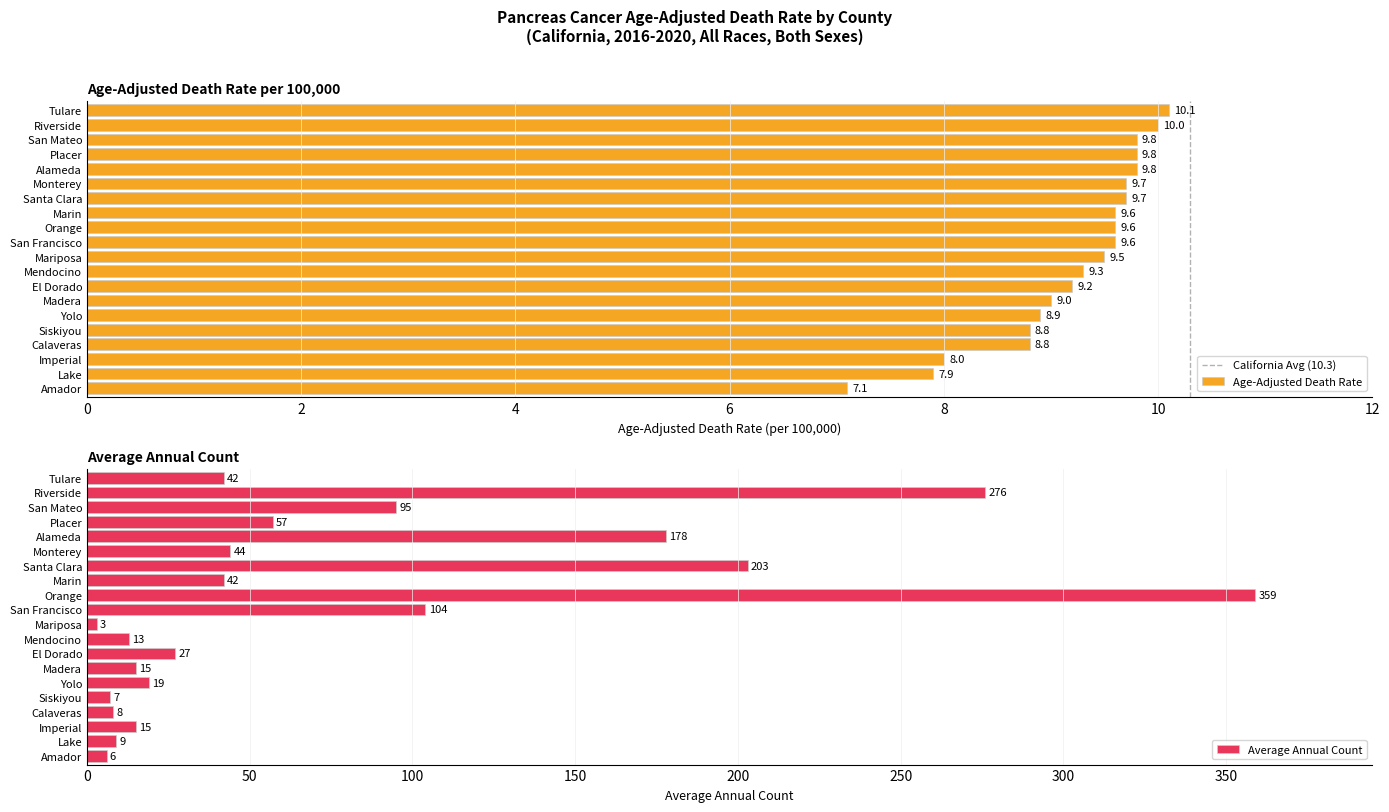

Which has a higher value, 0 or 2?

2